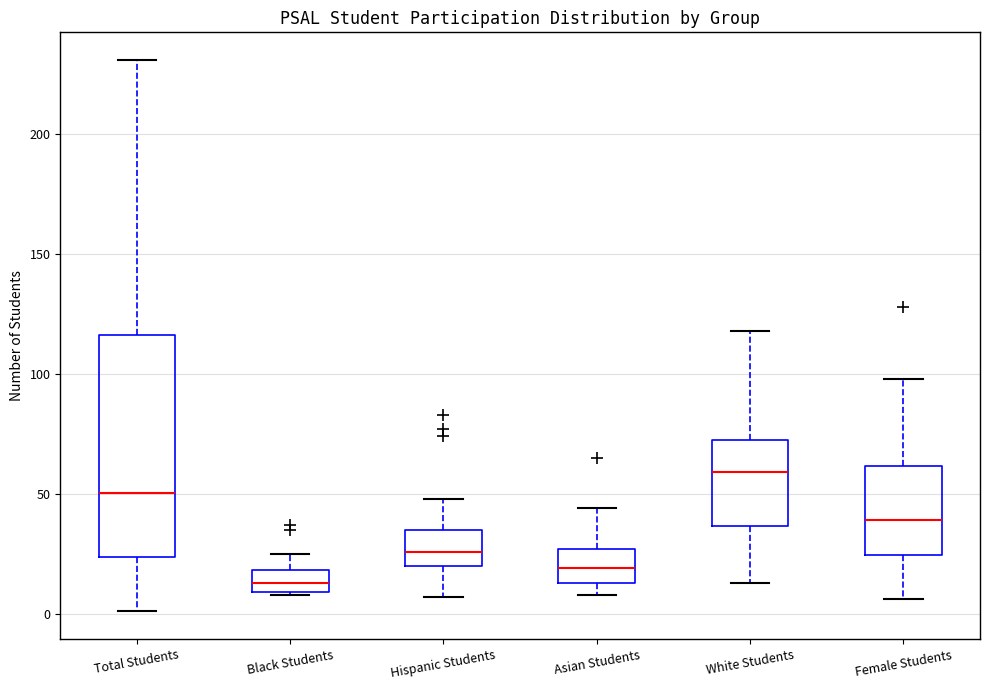

Which box's median line is the lowest?

Black Students